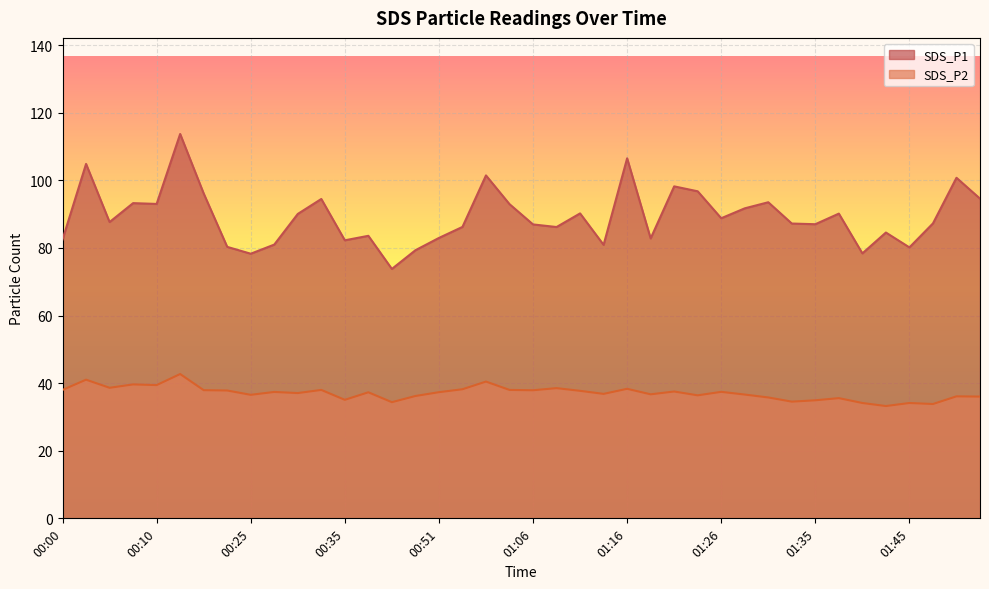

How many lines are shown in the chart?

2